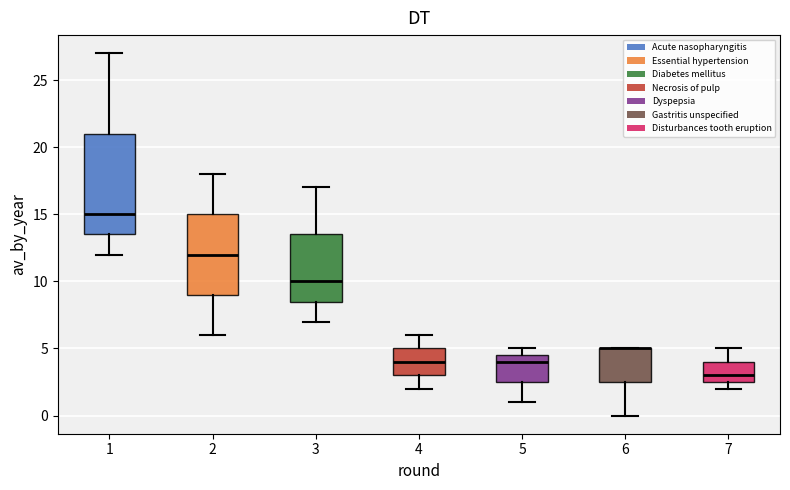

Reading left to right, transcribe this box plot: for each box, give where its median line is, the range the box spans, and where its two whiskers end, as read against the y-axis. The values are not printed on the chart, so give them approximately, as read against the axis.

1: median 15.0, box 13.5 to 21.0, whiskers 12.0 to 27.0
2: median 12.0, box 9.0 to 15.0, whiskers 6.0 to 18.0
3: median 10.0, box 8.5 to 13.5, whiskers 7.0 to 17.0
4: median 4.0, box 3.0 to 5.0, whiskers 2.0 to 6.0
5: median 4.0, box 2.5 to 4.5, whiskers 1.0 to 5.0
6: median 5.0 (drawn on the box's upper edge), box 2.5 to 5.0, whiskers 0.0 to 5.0
7: median 3.0, box 2.5 to 4.0, whiskers 2.0 to 5.0